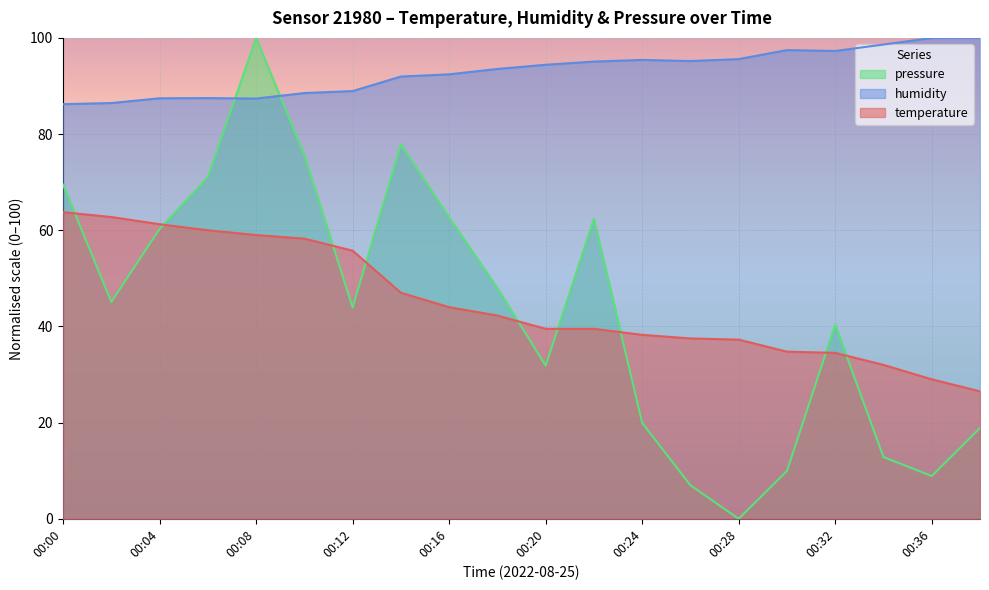

What is the value of the temperature point at the 19th from the left?

29.0